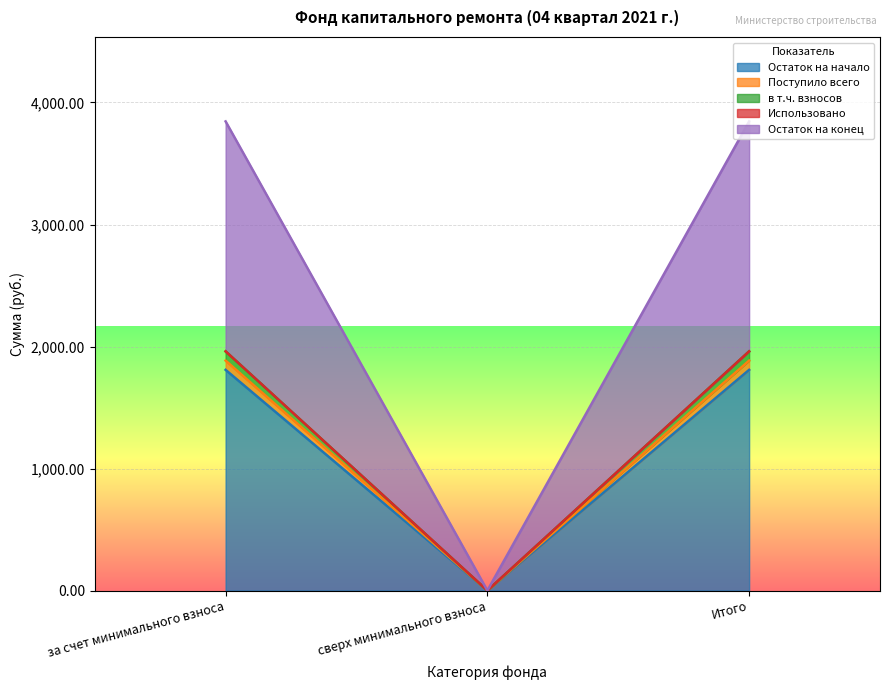

At which label does Поступило всего first exceed 1808?

за счет минимального взноса